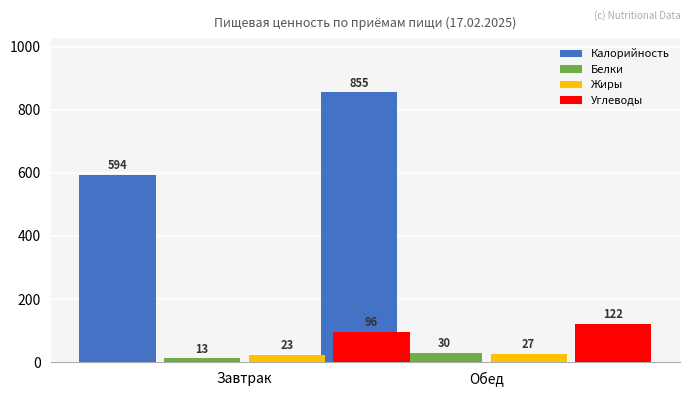

The value of Калорийность at Завтрак is 349. True or false?

False